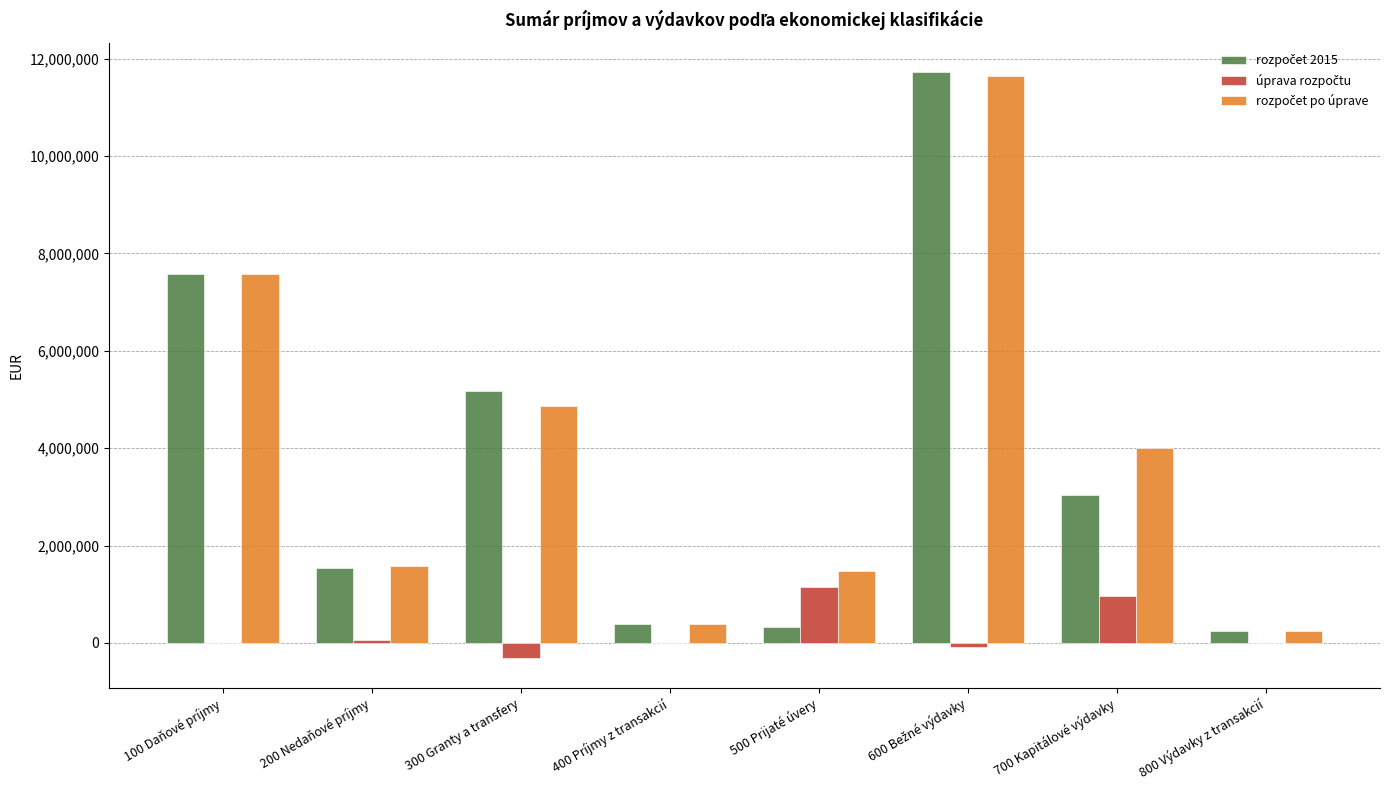

What is the maximum value shown in the chart?

11719695